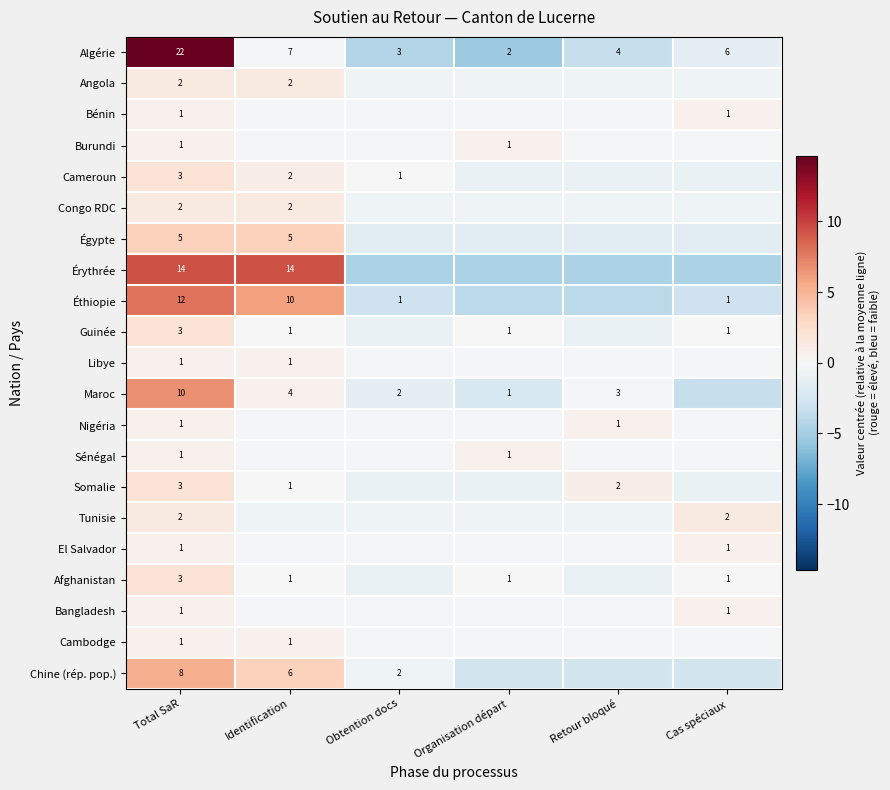

What is the minimum value shown in the chart?

-5.3